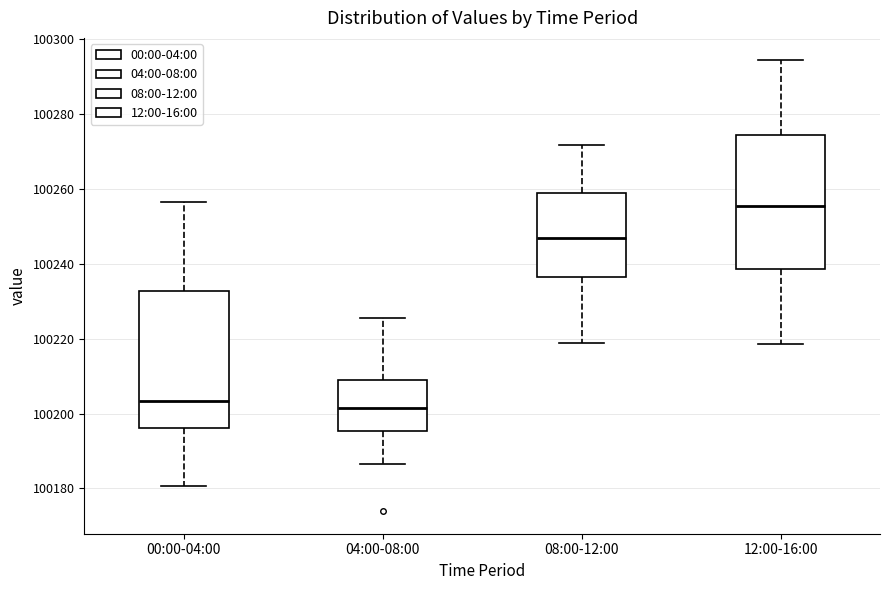

Reading left to right, transcribe this box plot: for each box, give where its median line is, the range the box spans, and where its two whiskers end, as read against the y-axis. The values are not printed on the chart, so give them approximately, as read against the axis.

00:00-04:00: median 100204, box 100196 to 100232, whiskers 100180 to 100256
04:00-08:00: median 100202, box 100196 to 100208, whiskers 100186 to 100226
08:00-12:00: median 100246, box 100236 to 100258, whiskers 100218 to 100272
12:00-16:00: median 100256, box 100238 to 100274, whiskers 100218 to 100294